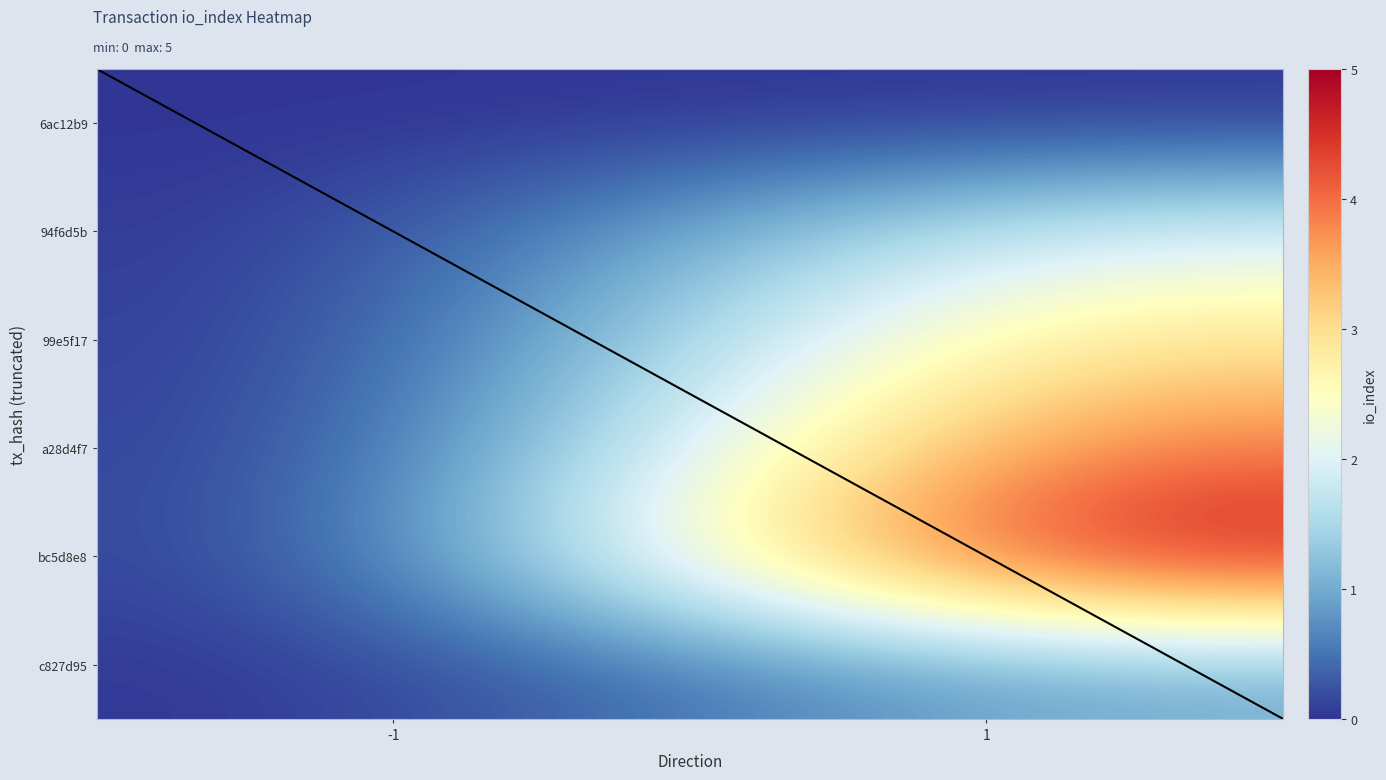

List the labels in order of 99e5f17 value, largest first.

1, -1